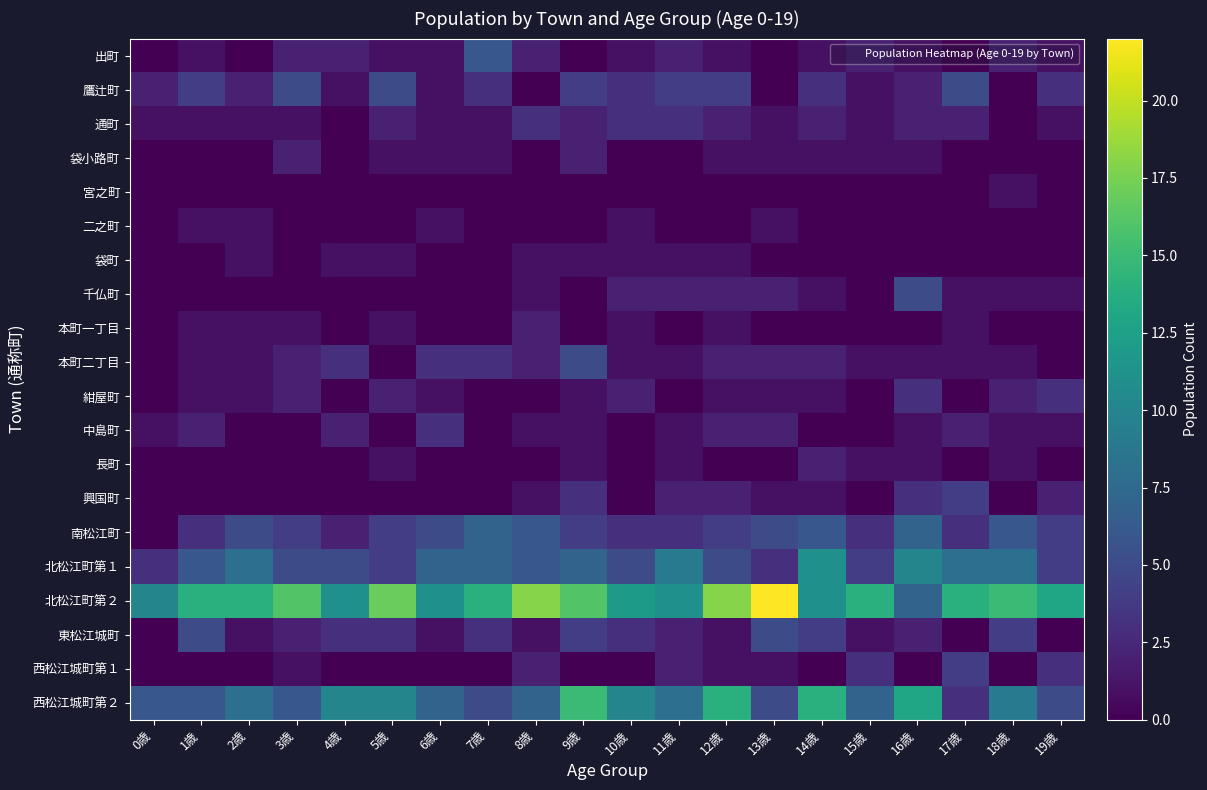

Reading left to right, transcribe all the data shown in this chart.

出町: 0歳=0	1歳=1	2歳=0	3歳=2	4歳=2	5歳=1	6歳=1	7歳=6	8歳=2	9歳=0	10歳=1	11歳=2	12歳=1	13歳=0	14歳=1	15歳=2	16歳=1	17歳=0	18歳=2	19歳=1
鷹辻町: 0歳=2	1歳=4	2歳=2	3歳=5	4歳=1	5歳=5	6歳=1	7歳=3	8歳=0	9歳=4	10歳=3	11歳=4	12歳=4	13歳=0	14歳=3	15歳=1	16歳=2	17歳=5	18歳=0	19歳=3
通町: 0歳=1	1歳=1	2歳=1	3歳=1	4歳=0	5歳=2	6歳=1	7歳=1	8歳=3	9歳=2	10歳=3	11歳=3	12歳=2	13歳=1	14歳=2	15歳=1	16歳=2	17歳=2	18歳=0	19歳=1
袋小路町: 0歳=0	1歳=0	2歳=0	3歳=2	4歳=0	5歳=1	6歳=1	7歳=1	8歳=0	9歳=2	10歳=0	11歳=0	12歳=1	13歳=1	14歳=1	15歳=1	16歳=1	17歳=0	18歳=0	19歳=0
宮之町: 0歳=0	1歳=0	2歳=0	3歳=0	4歳=0	5歳=0	6歳=0	7歳=0	8歳=0	9歳=0	10歳=0	11歳=0	12歳=0	13歳=0	14歳=0	15歳=0	16歳=0	17歳=0	18歳=1	19歳=0
二之町: 0歳=0	1歳=1	2歳=1	3歳=0	4歳=0	5歳=0	6歳=1	7歳=0	8歳=0	9歳=0	10歳=1	11歳=0	12歳=0	13歳=1	14歳=0	15歳=0	16歳=0	17歳=0	18歳=0	19歳=0
袋町: 0歳=0	1歳=0	2歳=1	3歳=0	4歳=1	5歳=1	6歳=0	7歳=0	8歳=1	9歳=1	10歳=1	11歳=1	12歳=1	13歳=0	14歳=0	15歳=0	16歳=0	17歳=0	18歳=0	19歳=0
千仏町: 0歳=0	1歳=0	2歳=0	3歳=0	4歳=0	5歳=0	6歳=0	7歳=0	8歳=1	9歳=0	10歳=2	11歳=2	12歳=2	13歳=2	14歳=1	15歳=0	16歳=5	17歳=1	18歳=1	19歳=1
本町一丁目: 0歳=0	1歳=1	2歳=1	3歳=1	4歳=0	5歳=1	6歳=0	7歳=0	8歳=2	9歳=0	10歳=1	11歳=0	12歳=1	13歳=0	14歳=0	15歳=0	16歳=0	17歳=1	18歳=0	19歳=0
本町二丁目: 0歳=0	1歳=1	2歳=1	3歳=2	4歳=3	5歳=0	6歳=3	7歳=3	8歳=2	9歳=5	10歳=1	11歳=1	12歳=2	13歳=2	14歳=2	15歳=1	16歳=1	17歳=1	18歳=1	19歳=0
紺屋町: 0歳=0	1歳=1	2歳=1	3歳=2	4歳=0	5歳=2	6歳=1	7歳=0	8歳=0	9歳=1	10歳=2	11歳=0	12歳=1	13歳=1	14歳=1	15歳=0	16歳=3	17歳=0	18歳=2	19歳=3
中島町: 0歳=1	1歳=2	2歳=0	3歳=0	4歳=2	5歳=0	6歳=3	7歳=0	8歳=1	9歳=1	10歳=0	11歳=1	12歳=2	13歳=2	14歳=0	15歳=0	16歳=1	17歳=2	18歳=1	19歳=1
長町: 0歳=0	1歳=0	2歳=0	3歳=0	4歳=0	5歳=1	6歳=0	7歳=0	8歳=0	9歳=1	10歳=0	11歳=1	12歳=0	13歳=0	14歳=2	15歳=1	16歳=1	17歳=0	18歳=1	19歳=0
興国町: 0歳=0	1歳=0	2歳=0	3歳=0	4歳=0	5歳=0	6歳=0	7歳=0	8歳=1	9歳=3	10歳=0	11歳=2	12歳=2	13歳=1	14歳=1	15歳=0	16歳=3	17歳=4	18歳=0	19歳=2
南松江町: 0歳=0	1歳=3	2歳=5	3歳=4	4歳=2	5歳=4	6歳=5	7歳=7	8歳=6	9歳=4	10歳=3	11歳=3	12歳=4	13歳=5	14歳=6	15歳=3	16歳=7	17歳=3	18歳=6	19歳=4
北松江町第１: 0歳=3	1歳=6	2歳=8	3歳=5	4歳=5	5歳=4	6歳=7	7歳=7	8歳=6	9歳=7	10歳=5	11歳=9	12歳=5	13歳=3	14歳=11	15歳=4	16歳=10	17歳=8	18歳=8	19歳=4
北松江町第２: 0歳=10	1歳=14	2歳=14	3歳=16	4歳=11	5歳=17	6歳=11	7歳=14	8歳=18	9歳=16	10歳=12	11歳=11	12歳=18	13歳=22	14歳=11	15歳=14	16歳=7	17歳=14	18歳=15	19歳=13
東松江城町: 0歳=0	1歳=5	2歳=1	3歳=2	4歳=3	5歳=3	6歳=1	7歳=3	8歳=1	9歳=4	10歳=3	11歳=2	12歳=1	13歳=5	14歳=4	15歳=1	16歳=2	17歳=0	18歳=4	19歳=0
西松江城町第１: 0歳=0	1歳=0	2歳=0	3歳=1	4歳=0	5歳=0	6歳=0	7歳=0	8歳=2	9歳=0	10歳=0	11歳=2	12歳=1	13歳=1	14歳=0	15歳=3	16歳=0	17歳=4	18歳=0	19歳=3
西松江城町第２: 0歳=6	1歳=6	2歳=8	3歳=6	4歳=10	5歳=10	6歳=7	7歳=5	8歳=7	9歳=15	10歳=10	11歳=8	12歳=14	13歳=5	14歳=14	15歳=7	16歳=13	17歳=3	18歳=9	19歳=5